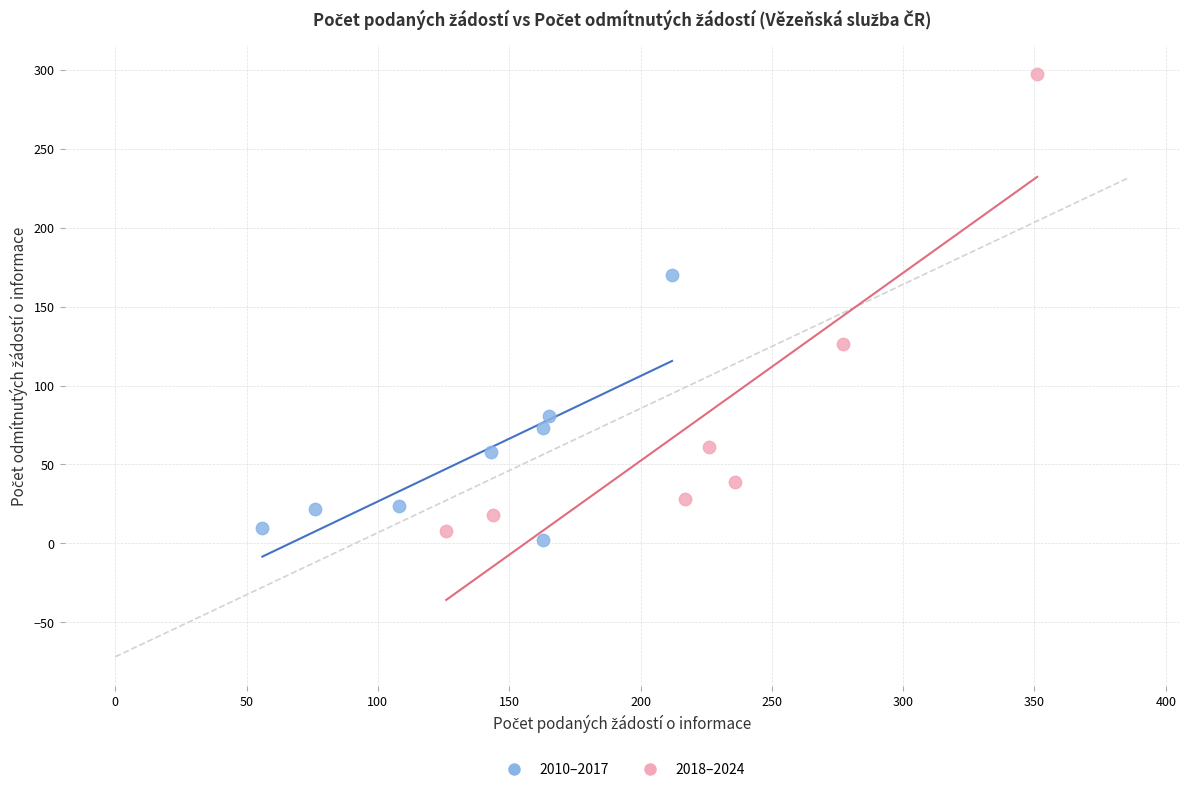

Which series reaches the minimum Y coordinate?

2010–2017